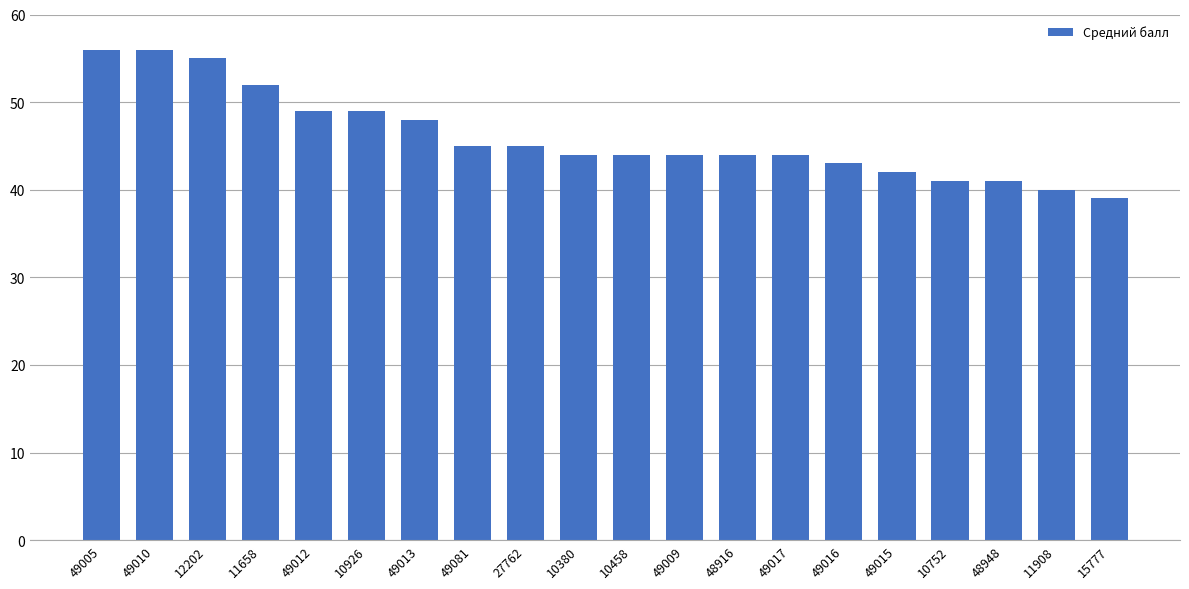

What is the sum of all values?

921